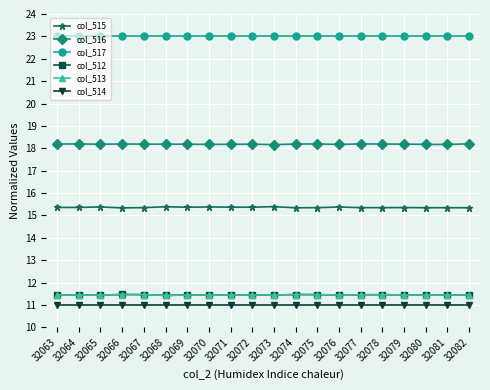

What is the maximum value for col_513?

11.5